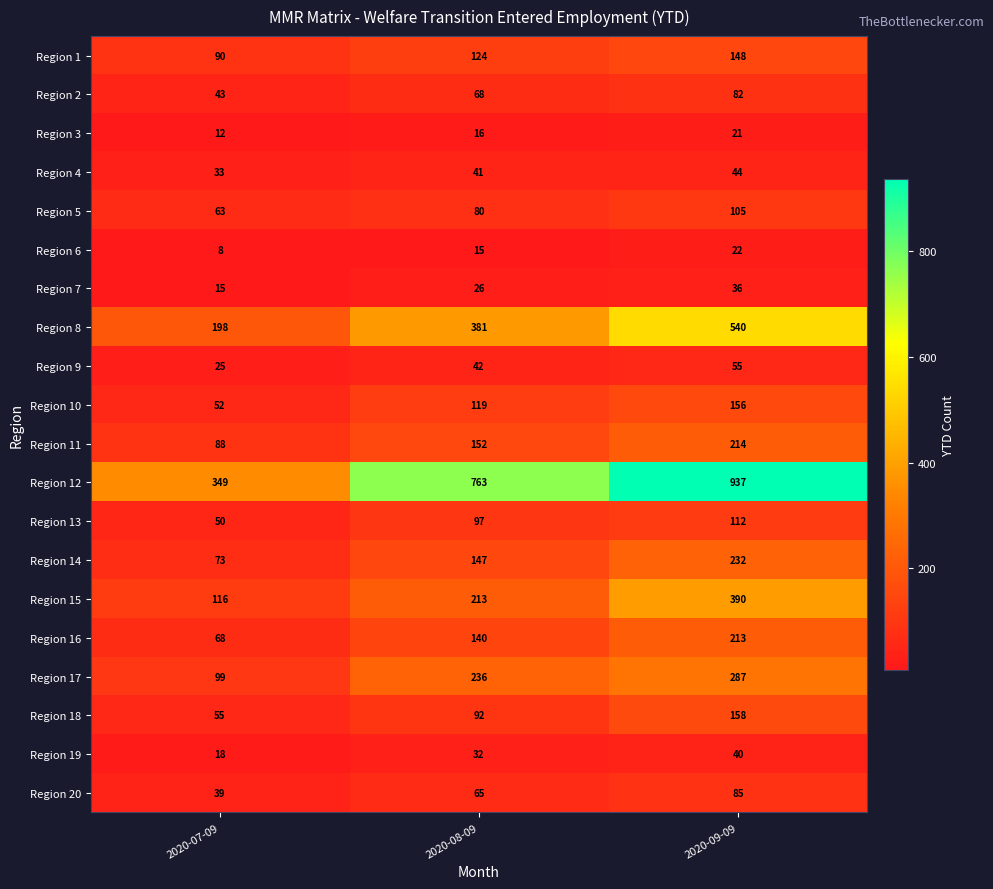

Which series changed the most between 2020-07-09 and 2020-09-09?

Region 12